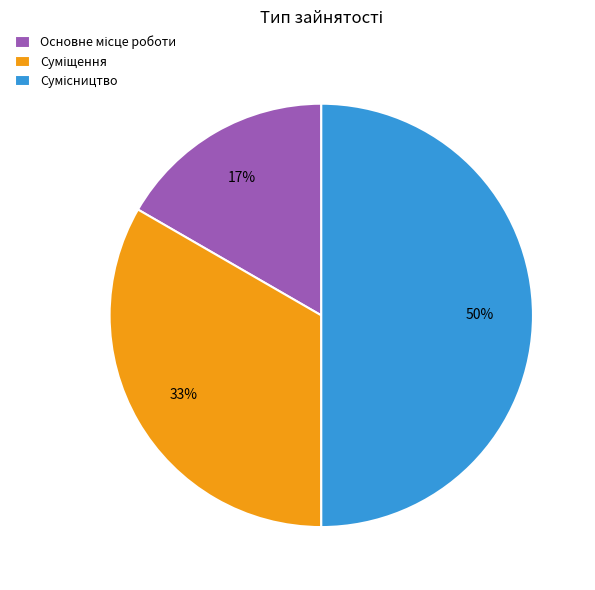

To the nearest percent, what is the average slice percentage?

33%